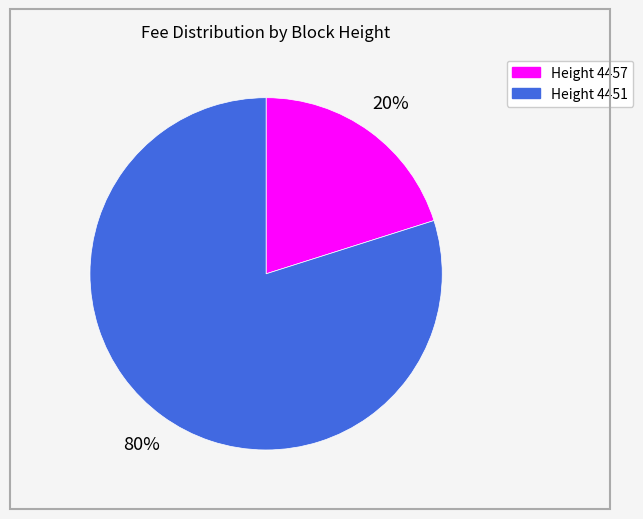

To the nearest percent, what is the average slice percentage?

50%